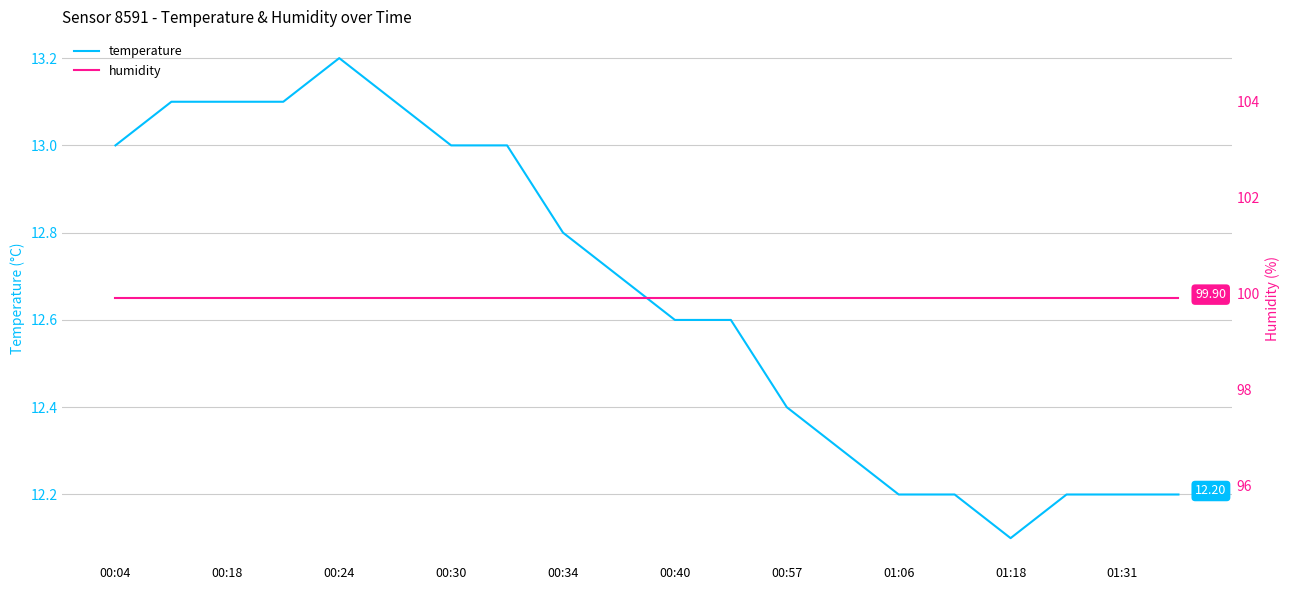

Reading left to right, what are all the values shown in this chart?

temperature: 13.0	13.1	13.1	13.1	13.2	13.1	13.0	13.0	12.8	12.7	12.6	12.6	12.4	12.3	12.2	12.2	12.1	12.2	12.2	12.2
humidity: 99.9	99.9	99.9	99.9	99.9	99.9	99.9	99.9	99.9	99.9	99.9	99.9	99.9	99.9	99.9	99.9	99.9	99.9	99.9	99.9